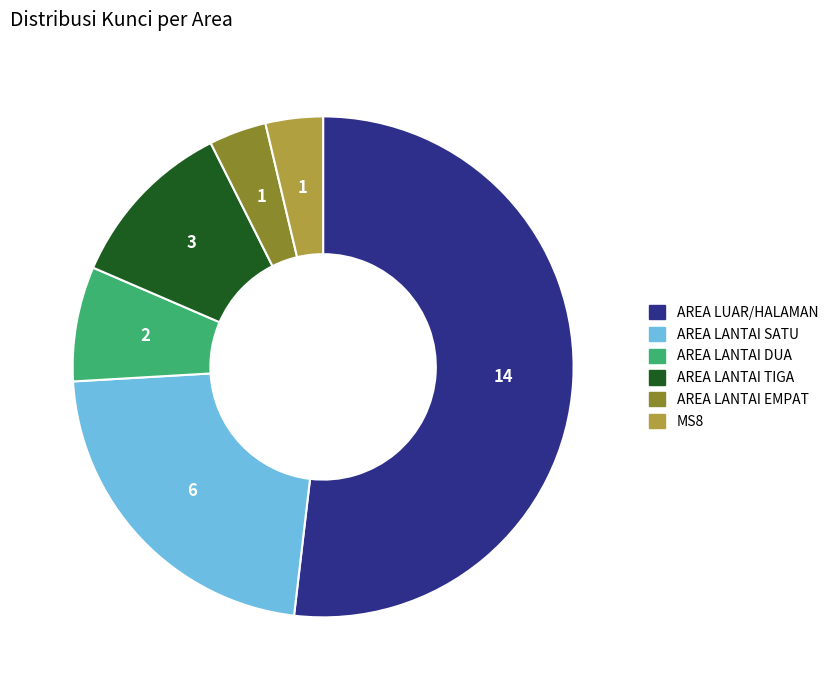

Do AREA LANTAI EMPAT and AREA LUAR/HALAMAN together represent more than half of the pie?

Yes